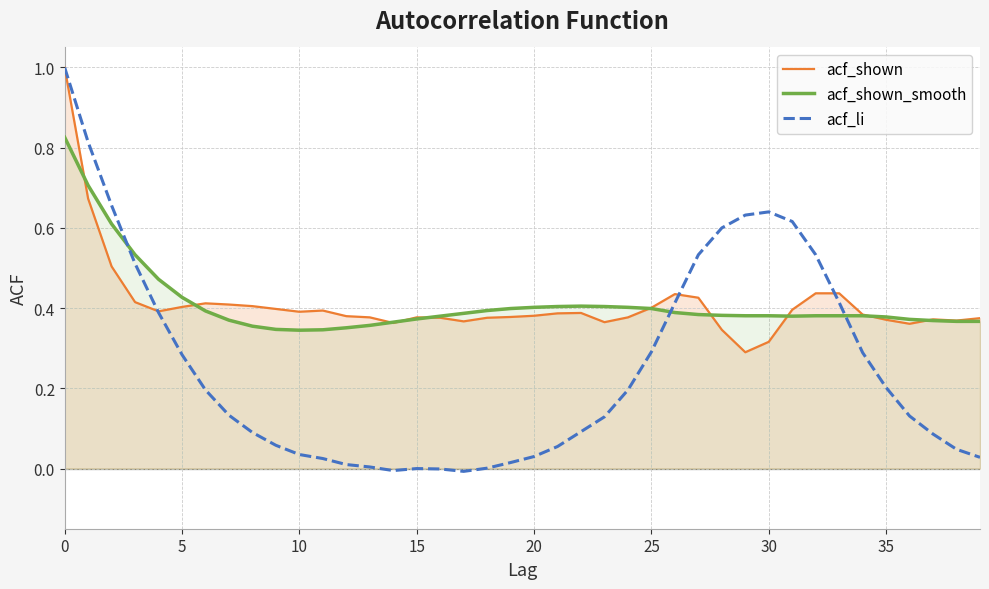

What is the average value of the acf_shown series?

0.4